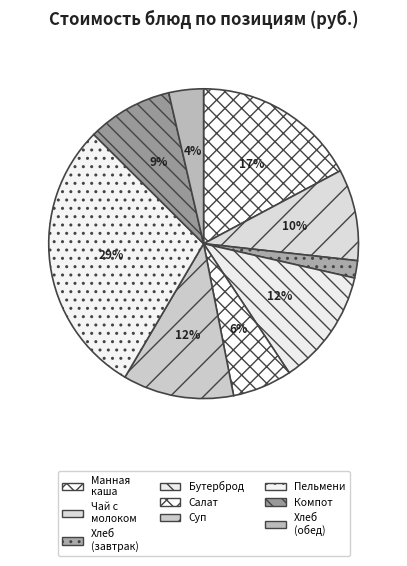

Is there any slice that represents more than half of the pie?

No